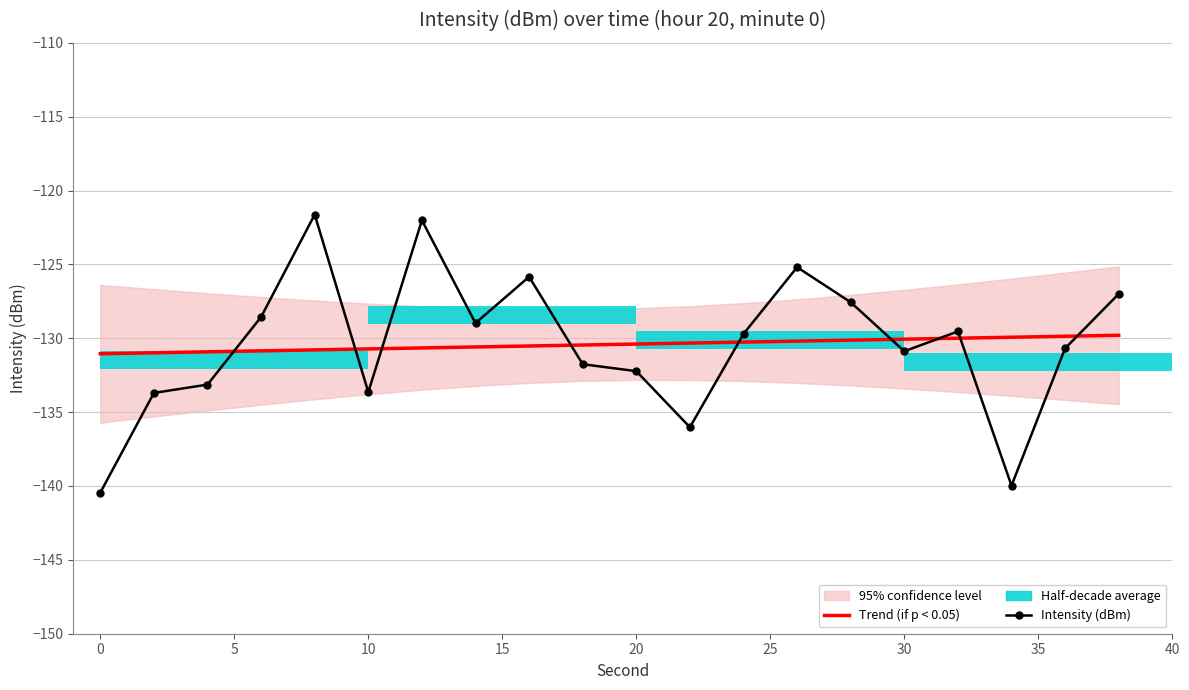

At how many categories does at least one series exceed -126?

4